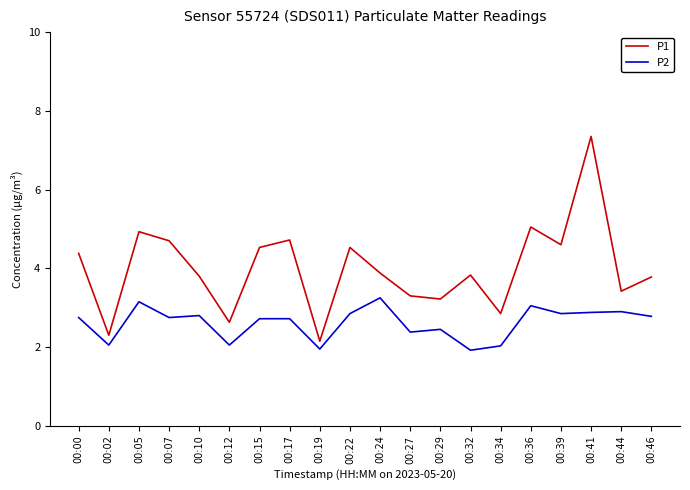

Which label corresponds to the largest value in the chart?

00:41